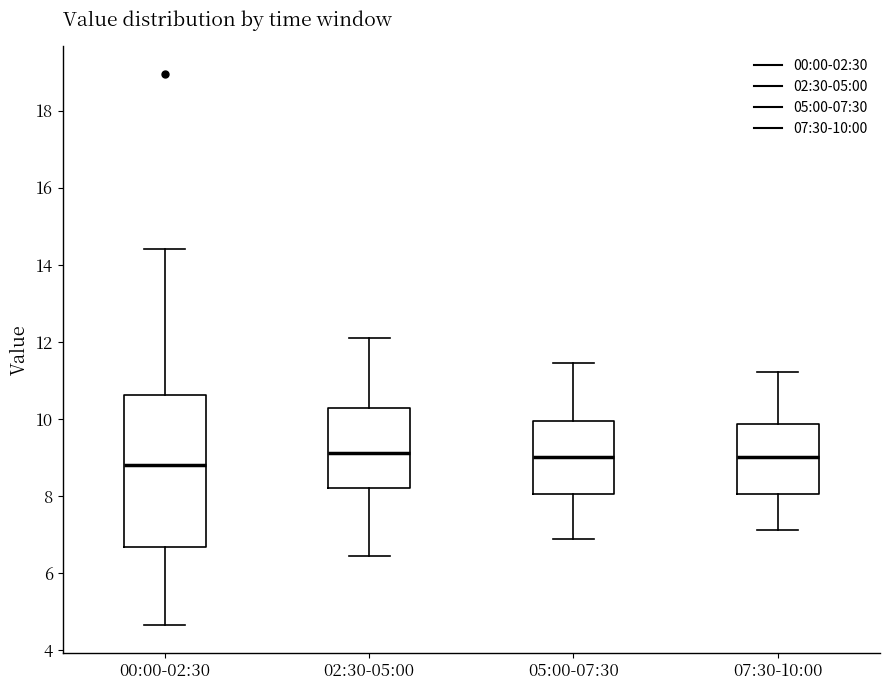

Reading left to right, transcribe this box plot: for each box, give where its median line is, the range the box spans, and where its two whiskers end, as read against the y-axis. The values are not printed on the chart, so give them approximately, as read against the axis.

00:00-02:30: median 8.8, box 6.6 to 10.6, whiskers 4.6 to 14.4
02:30-05:00: median 9.2, box 8.2 to 10.2, whiskers 6.4 to 12.2
05:00-07:30: median 9.0, box 8.0 to 10.0, whiskers 6.8 to 11.4
07:30-10:00: median 9.0, box 8.0 to 9.8, whiskers 7.2 to 11.2